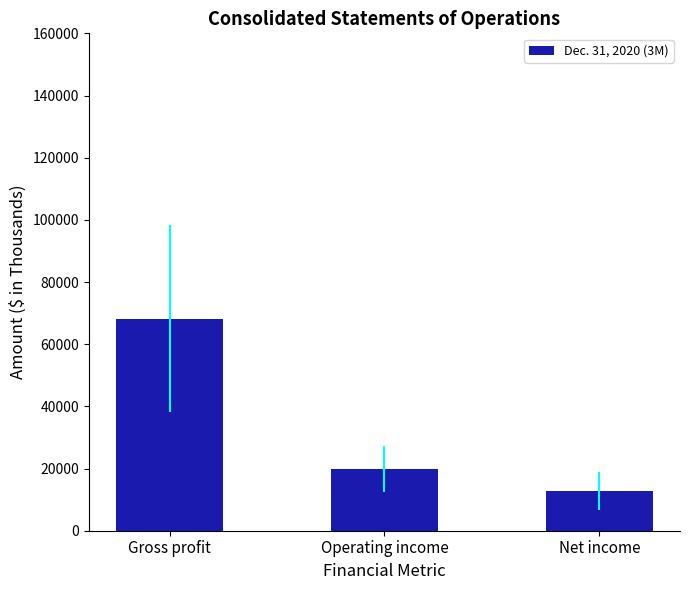

What is the sum of the values at Gross profit and Net income?

81066